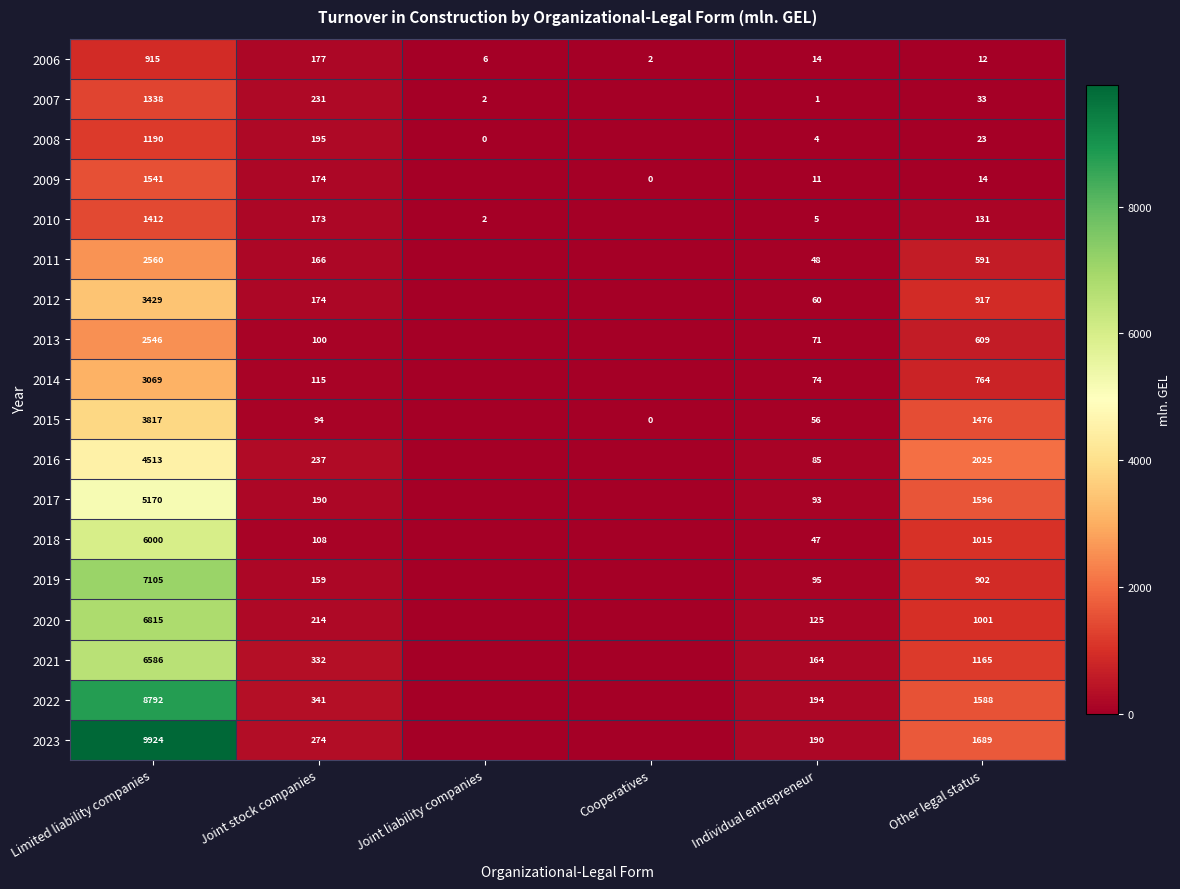

How many data points does each series have?

6